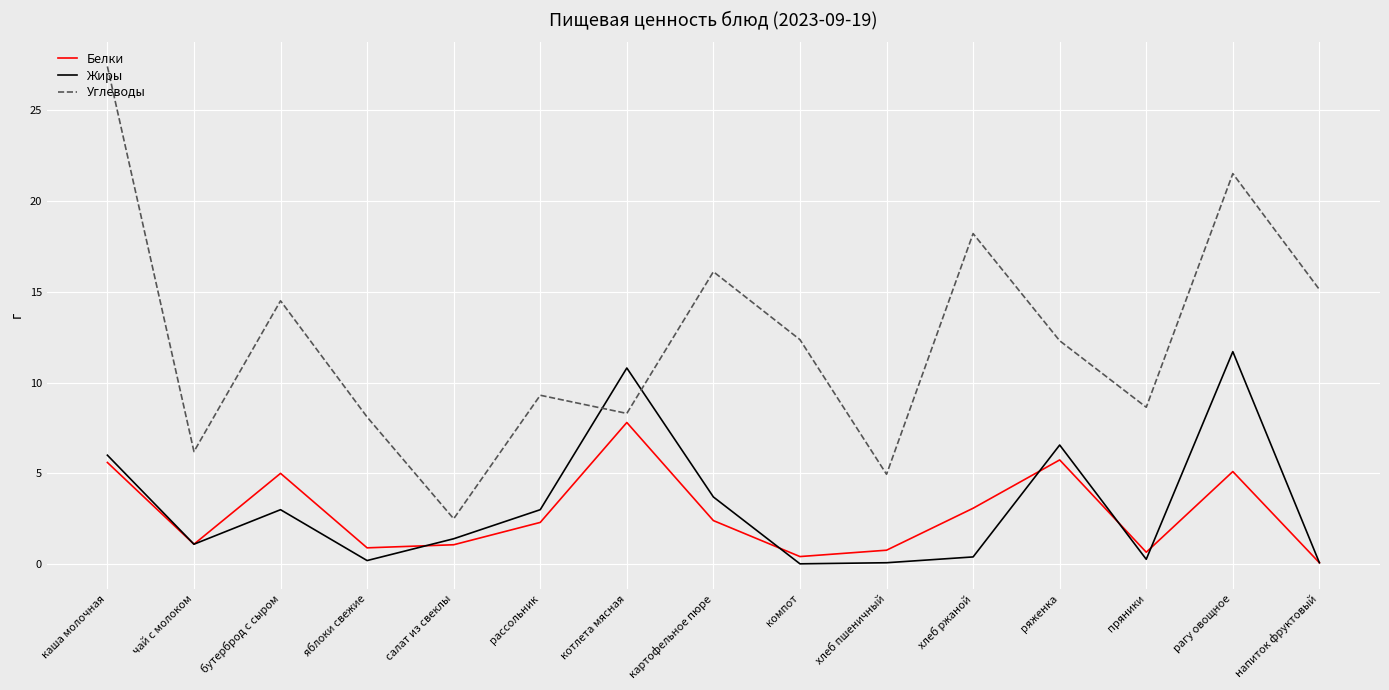

At which label is Жиры closest to 5?

каша молочная